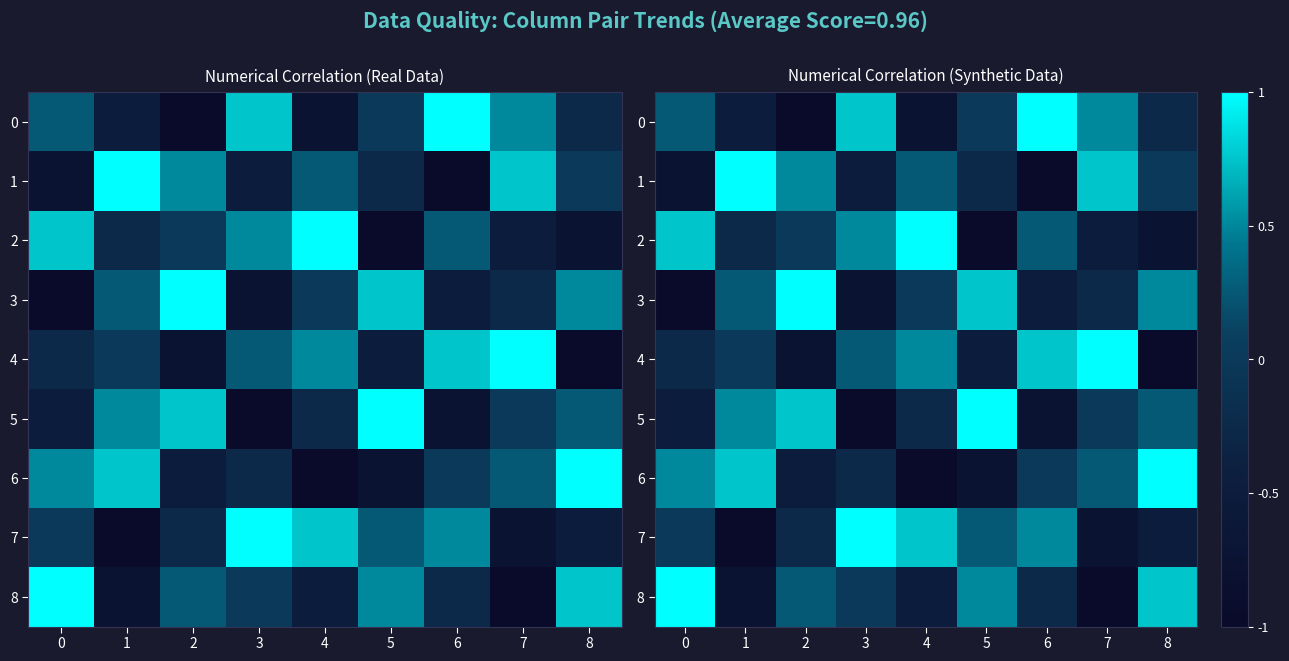

What value does the 1 series have at 6?

-1.0